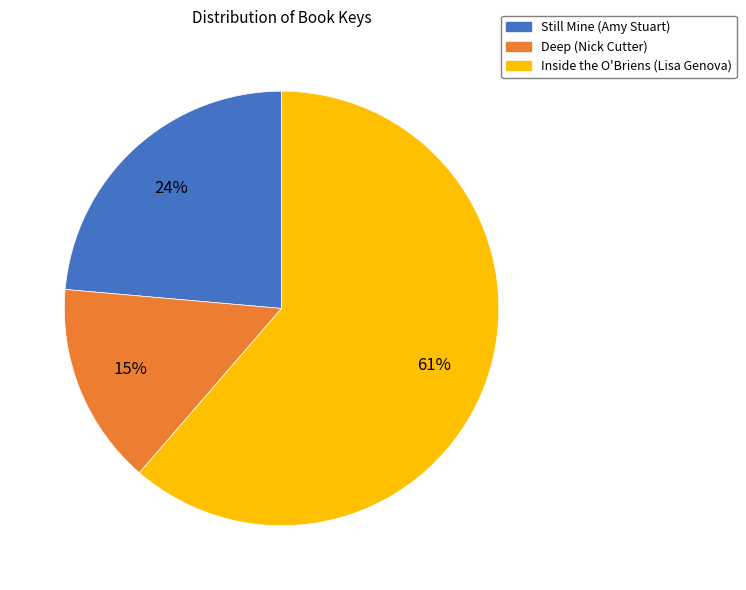

Is the sum of Still Mine (Amy Stuart) and Inside the O'Briens (Lisa Genova) greater than half?

Yes